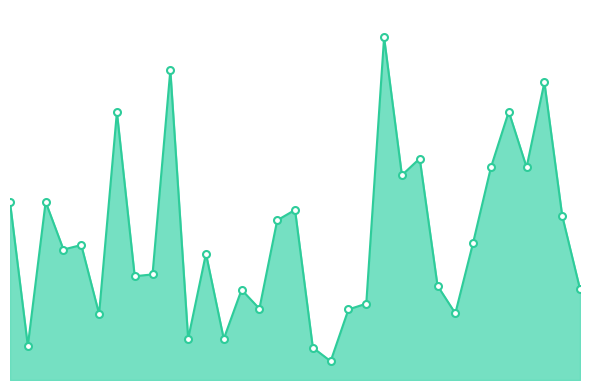

At which label is the value closest to 16?

1